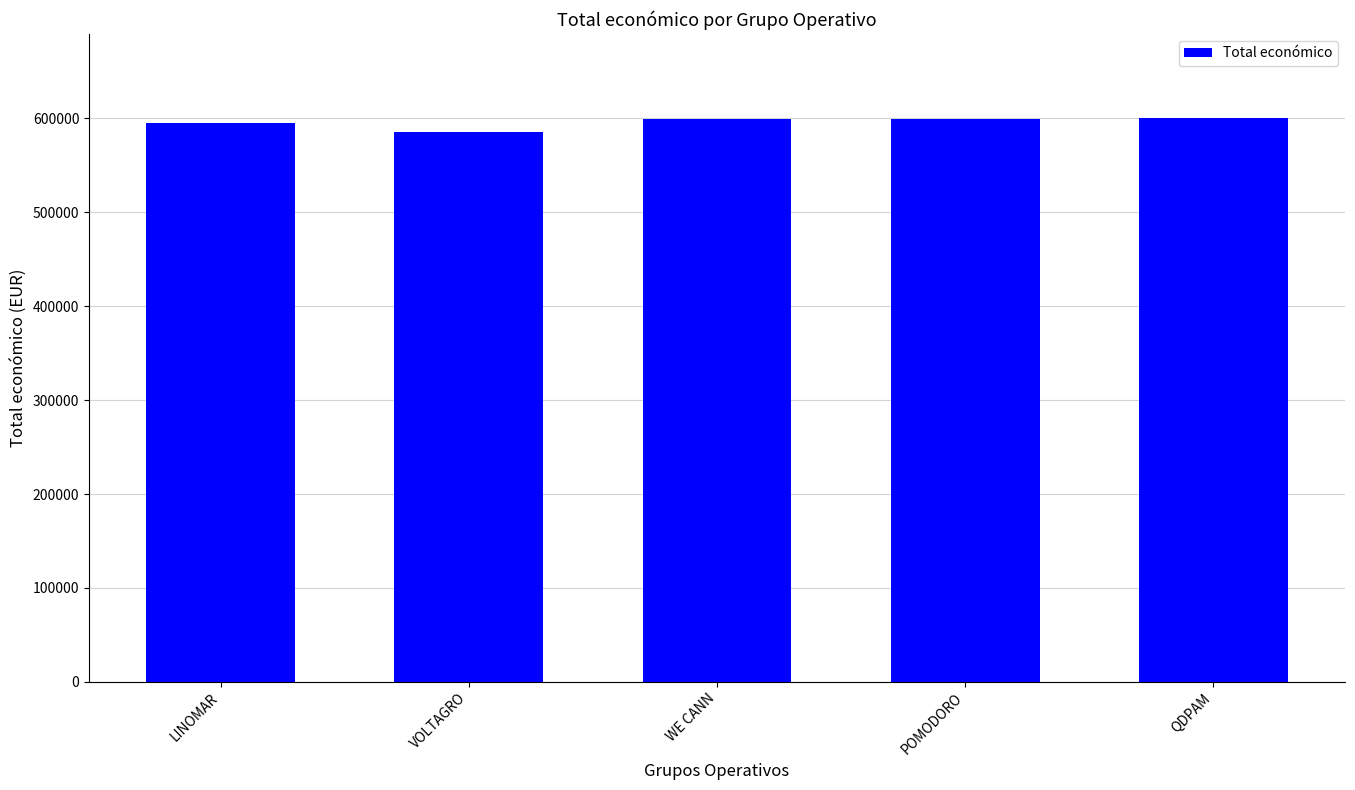

What is the approximate value at WE CANN?

599584